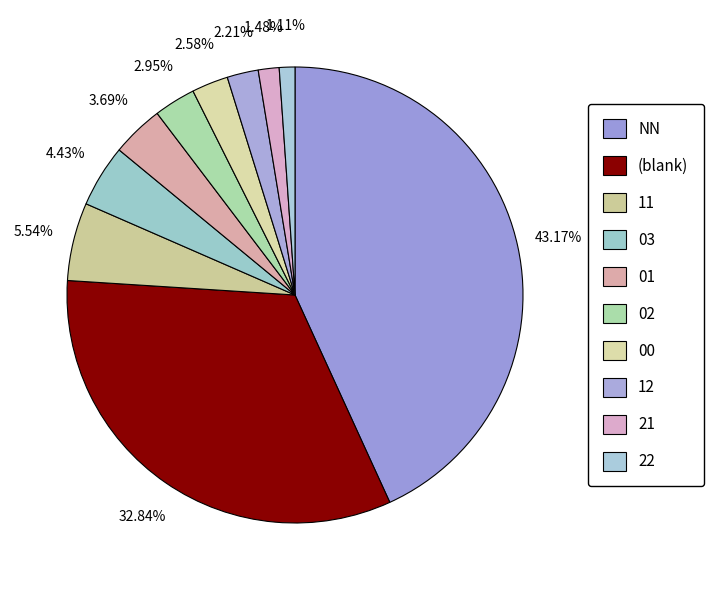

Is it true that NN is 43% of the pie?

True